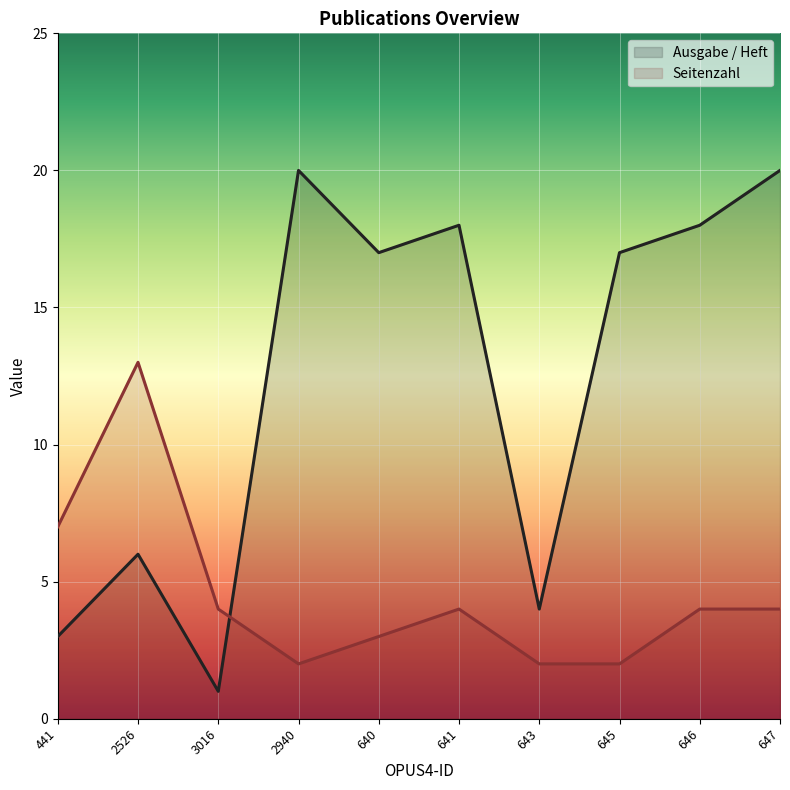

True or false: Ausgabe / Heft has a value of 5 at 643.

False